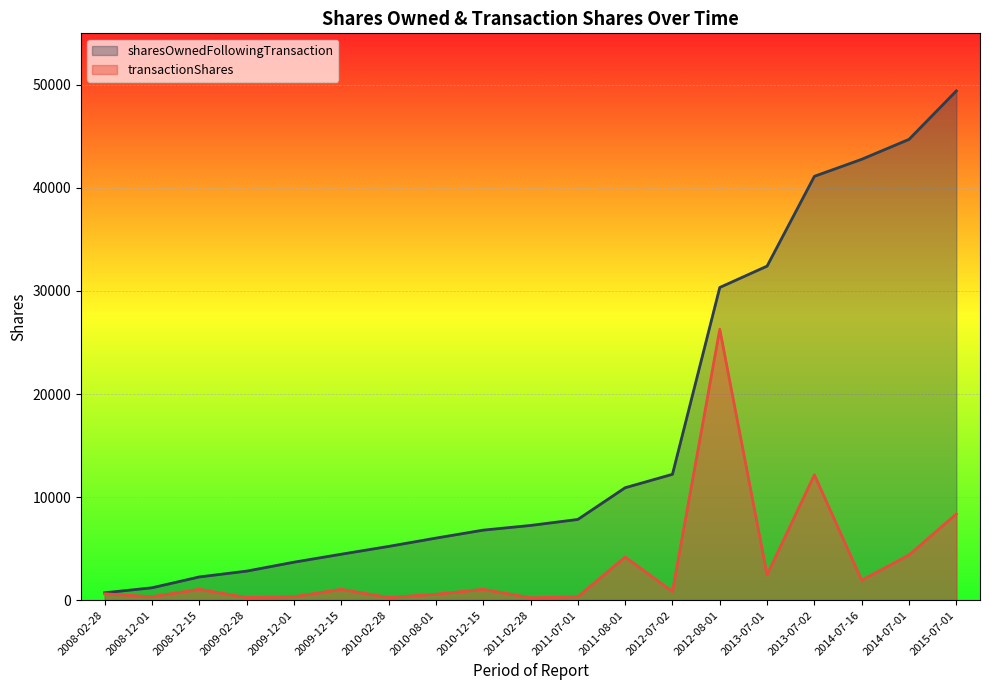

Reading left to right, transcribe all the data shown in this chart.

sharesOwnedFollowingTransaction: 717	1202	2254	2818	3685	4458	5215	6021	6795	7249	7832	10909	12213	30342	32414	41127	42779	44712	49413
transactionShares: 619	333	1052	258	333	1052	257	572	1052	232	329	4183	847	26285	2457	12160	1933	4387	8362